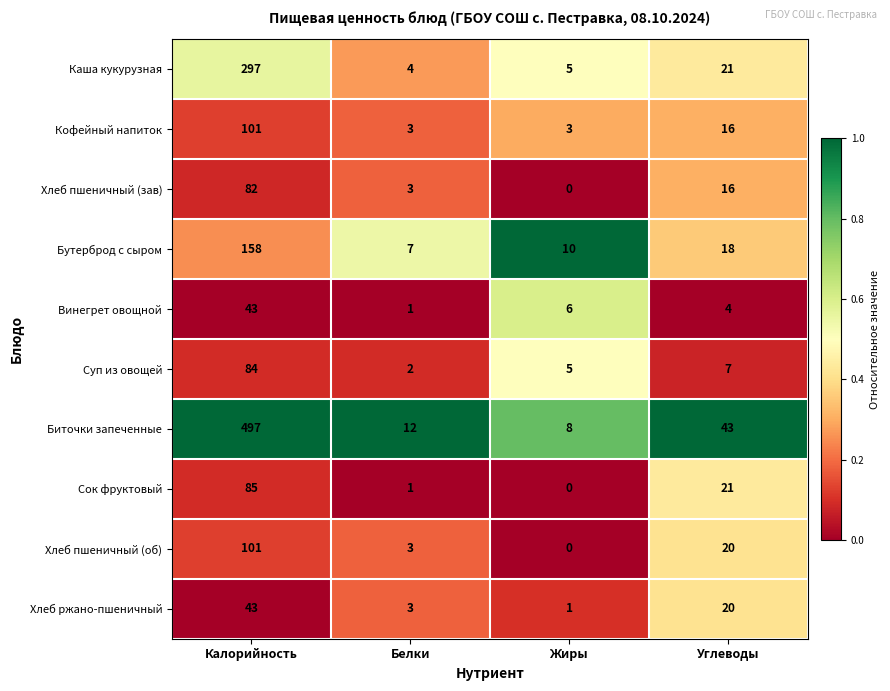

Where does the Кофейный напиток series first go above 16?

Калорийность